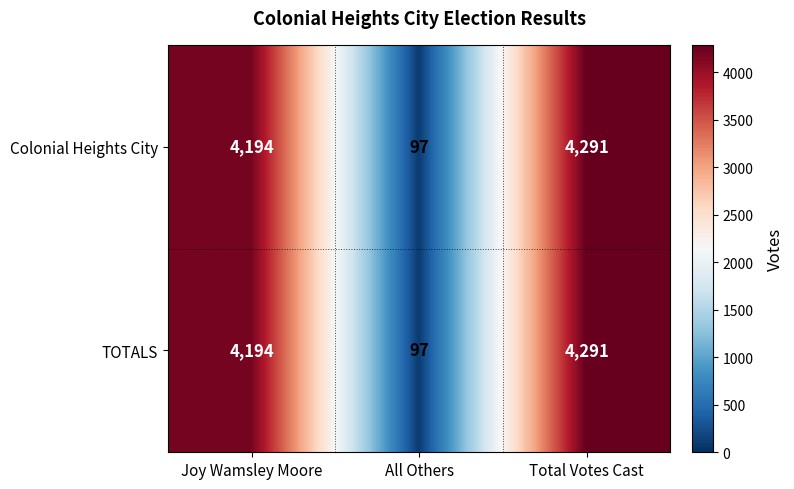

What is the sum of all TOTALS values?

8582